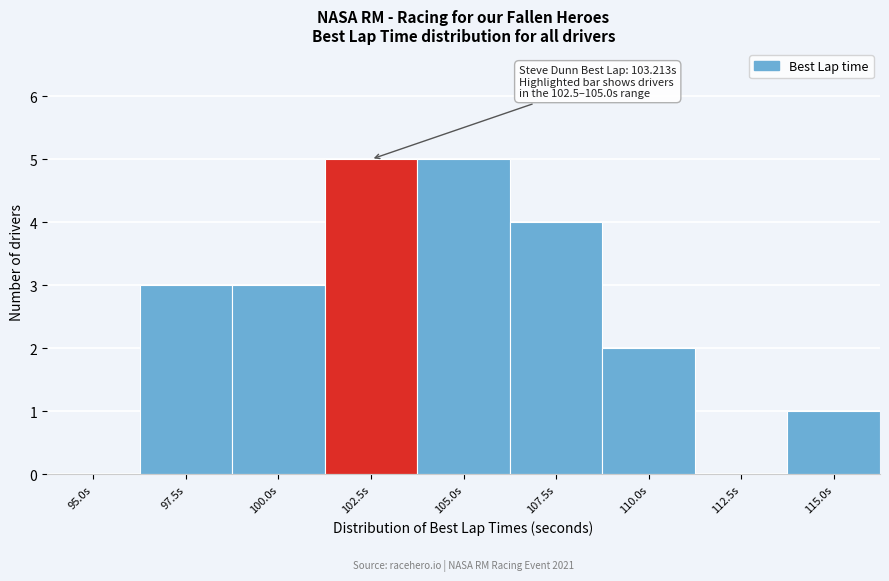

Reading left to right, what are all the values shown in this chart?

95.0s=0	97.5s=3	100.0s=3	102.5s=5	105.0s=5	107.5s=4	110.0s=2	112.5s=0	115.0s=1